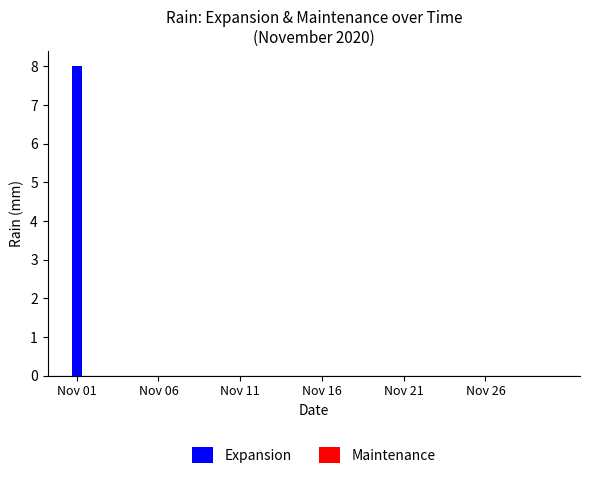

What is the greatest value displayed?

8